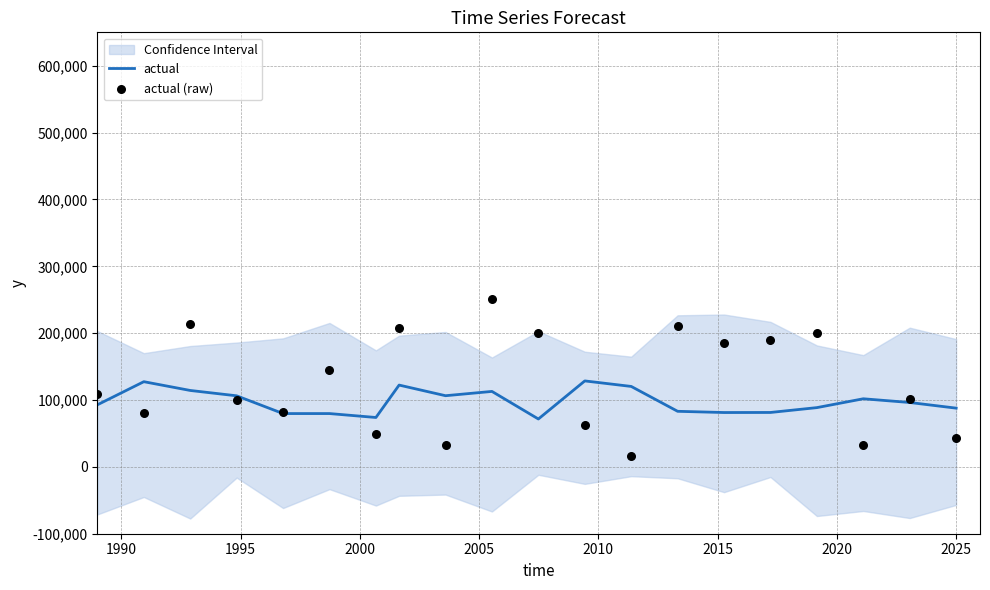

Which series has the widest spread of Y values?

actual (raw)